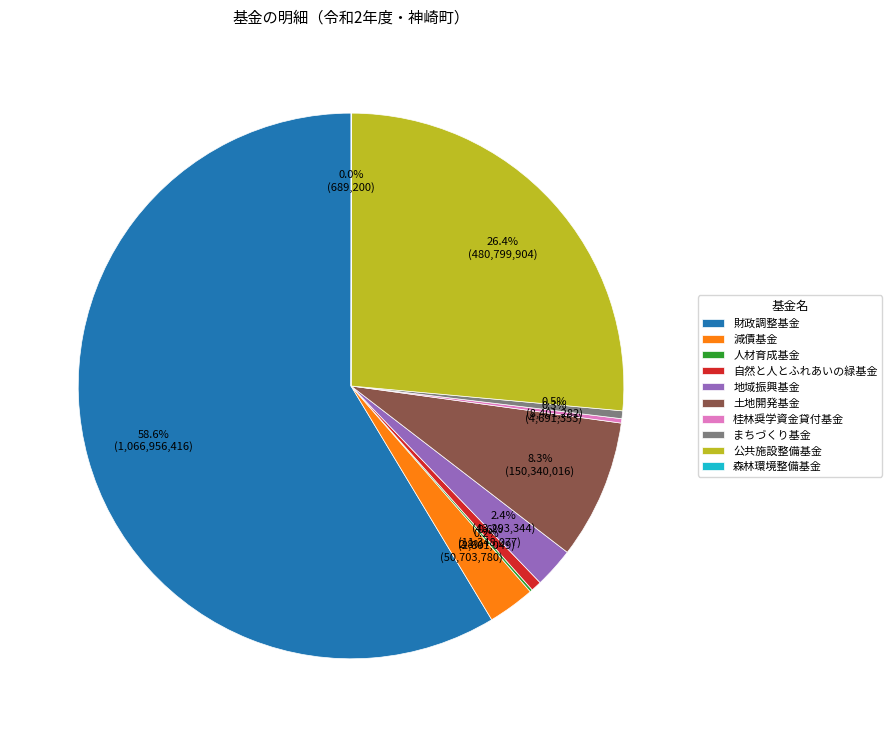

Which has a higher value, 公共施設整備基金 or 土地開発基金?

公共施設整備基金